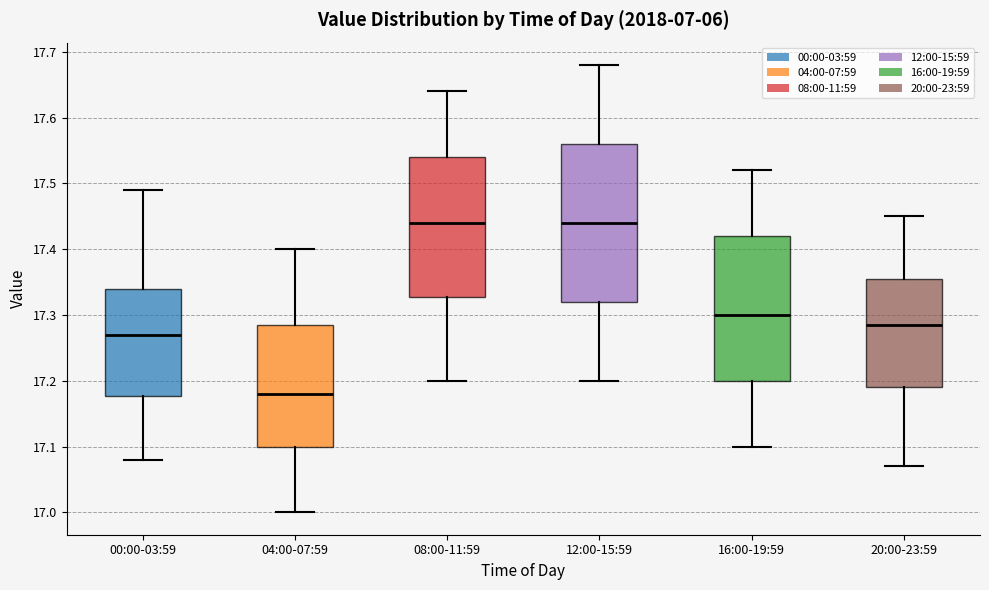

Reading left to right, transcribe this box plot: for each box, give where its median line is, the range the box spans, and where its two whiskers end, as read against the y-axis. The values are not printed on the chart, so give them approximately, as read against the axis.

00:00-03:59: median 17.27, box 17.18 to 17.34, whiskers 17.08 to 17.49
04:00-07:59: median 17.18, box 17.10 to 17.29, whiskers 17.00 to 17.40
08:00-11:59: median 17.44, box 17.33 to 17.54, whiskers 17.20 to 17.64
12:00-15:59: median 17.44, box 17.32 to 17.56, whiskers 17.20 to 17.68
16:00-19:59: median 17.30, box 17.20 to 17.42, whiskers 17.10 to 17.52
20:00-23:59: median 17.29, box 17.19 to 17.36, whiskers 17.07 to 17.45